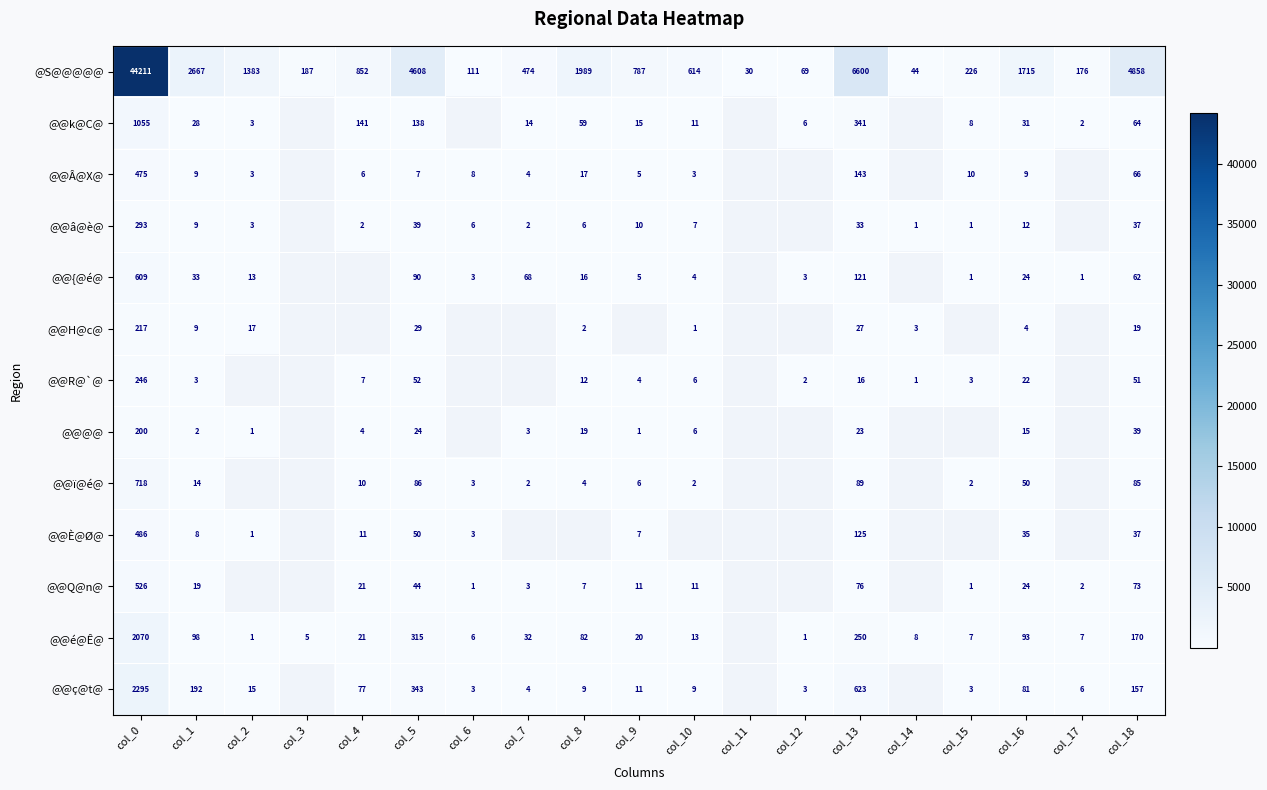

Rank the series by their maximum value, from lowest to highest.

@@@@, @@H@c@, @@R@`@, @@â@è@, @@Â@X@, @@È@Ø@, @@Q@n@, @@{@é@, @@ï@é@, @@k@C@, @@é@Ê@, @@ç@t@, @S@@@@@